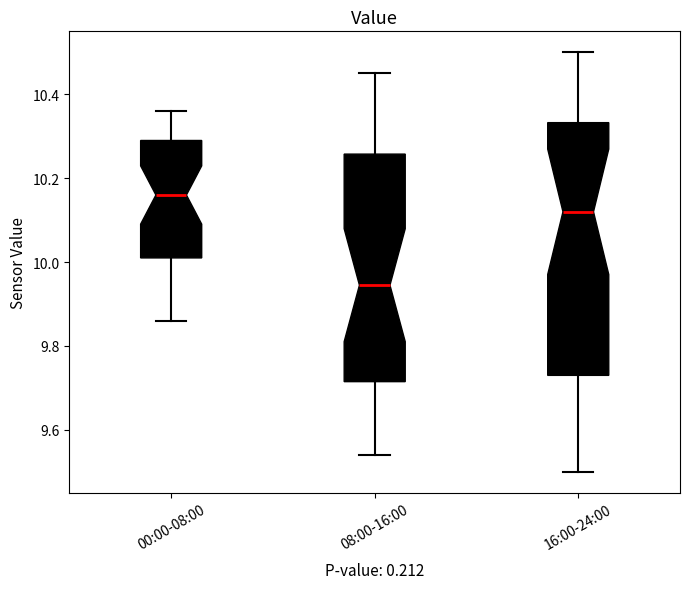

Reading left to right, read every box against the y-axis: the position of its median line, the range the box covers, and the ends of its whiskers. The values are not printed on the chart, so give them approximately, as read against the axis.

00:00-08:00: median 10.16, box 10.02 to 10.30, whiskers 9.86 to 10.36
08:00-16:00: median 9.94, box 9.72 to 10.26, whiskers 9.54 to 10.46
16:00-24:00: median 10.12, box 9.74 to 10.34, whiskers 9.50 to 10.50